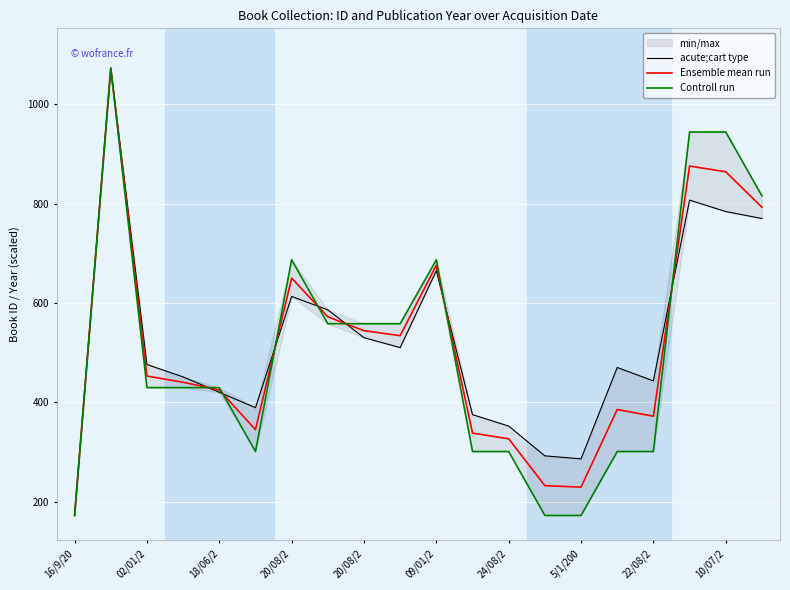

What are all the series names shown in the legend?

acute;cart type, Ensemble mean run, Controll run